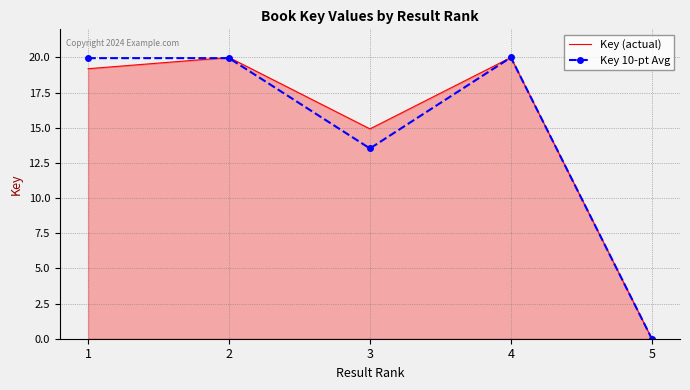

What is the difference between the Key 10-pt Avg values at 3 and 1?

6.4